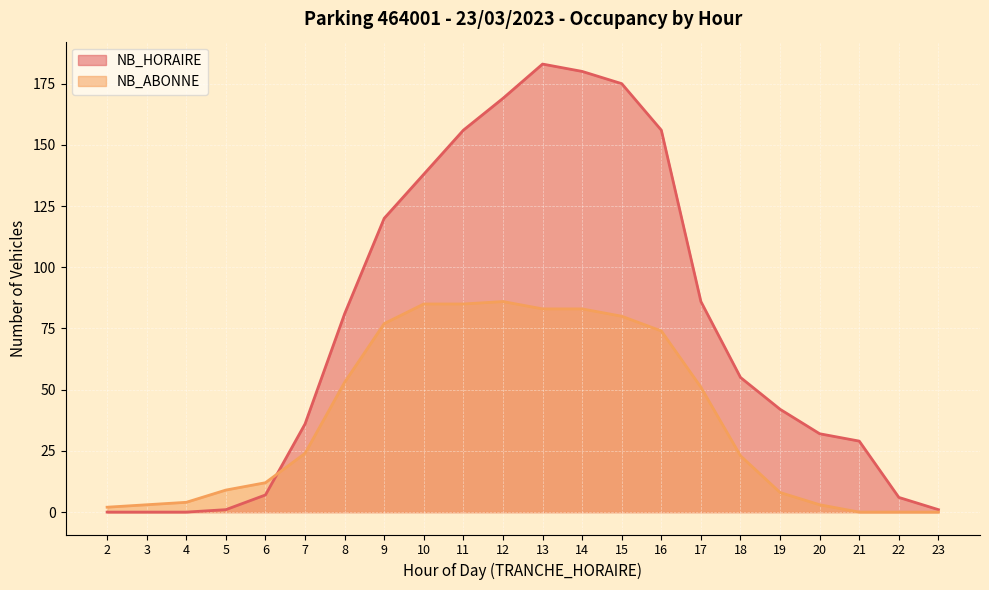

What is the total value across all series at 7?

60